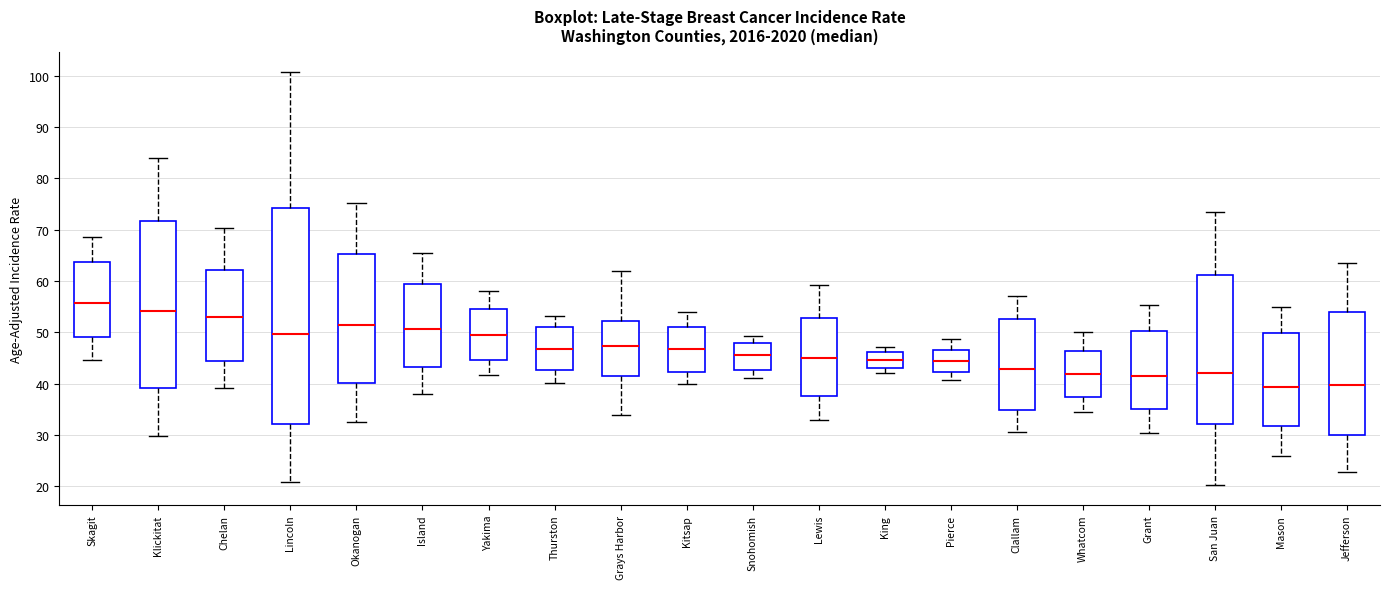

Which box's median line is the highest?

Skagit